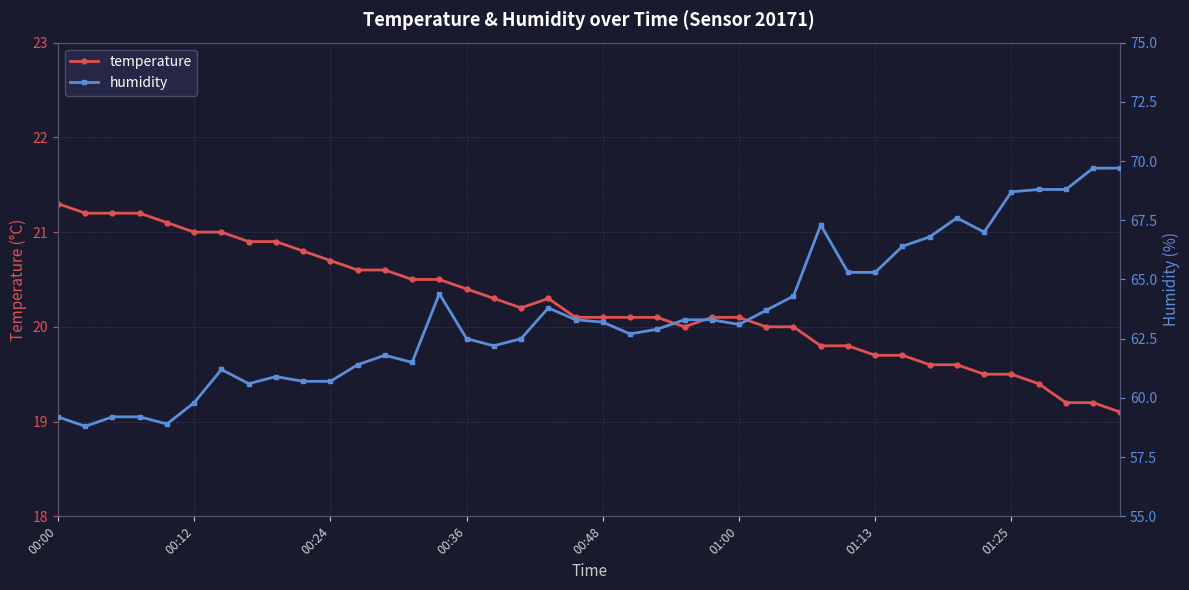

True or false: humidity and temperature intersect in this chart.

False